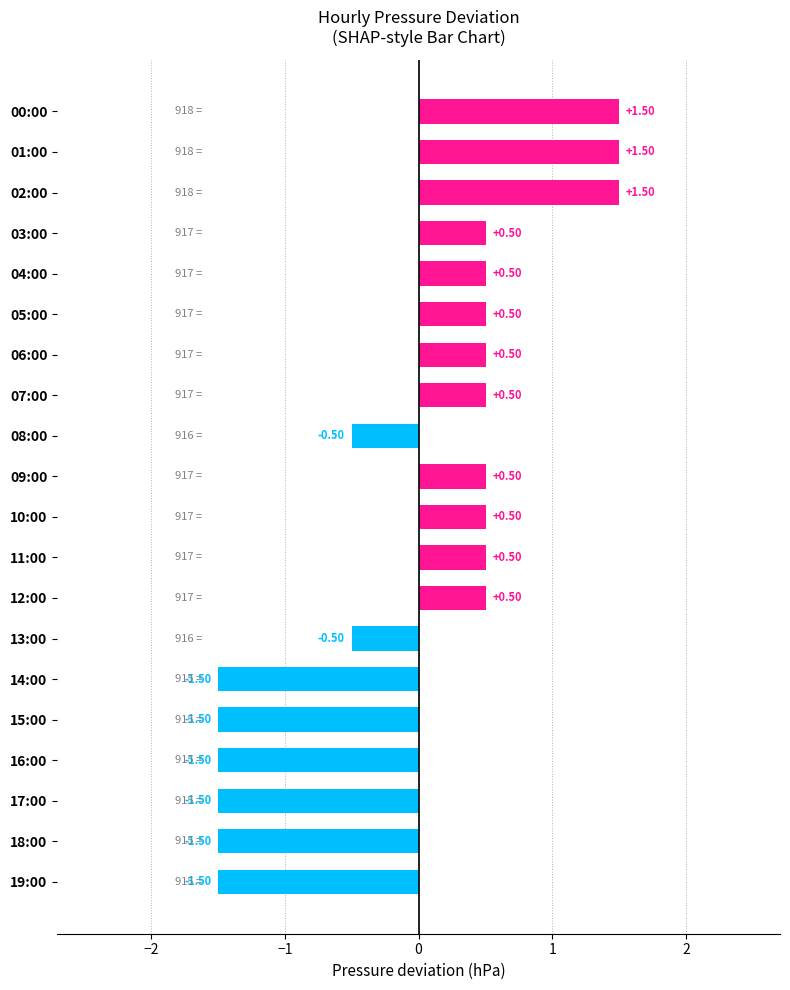

Does the chart contain stacked bars?

No